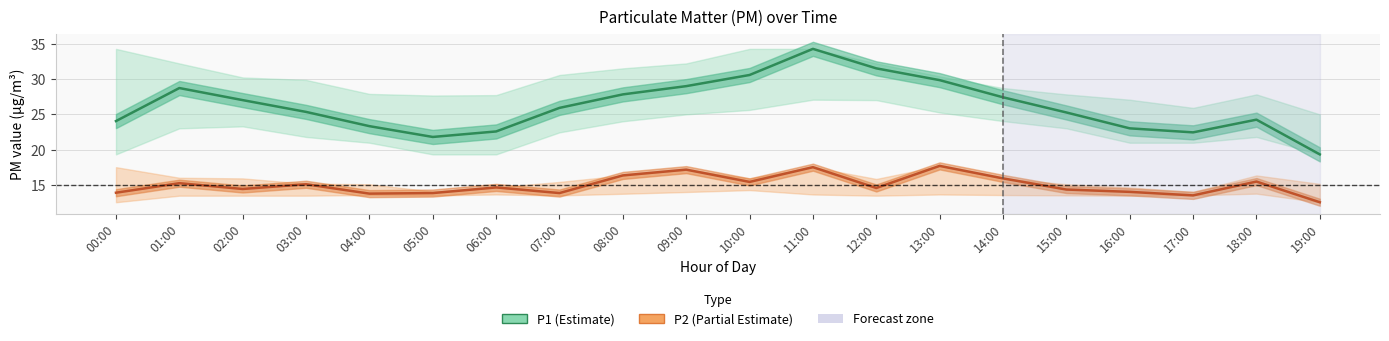

Where does the P1 series first go above 25?

01:00